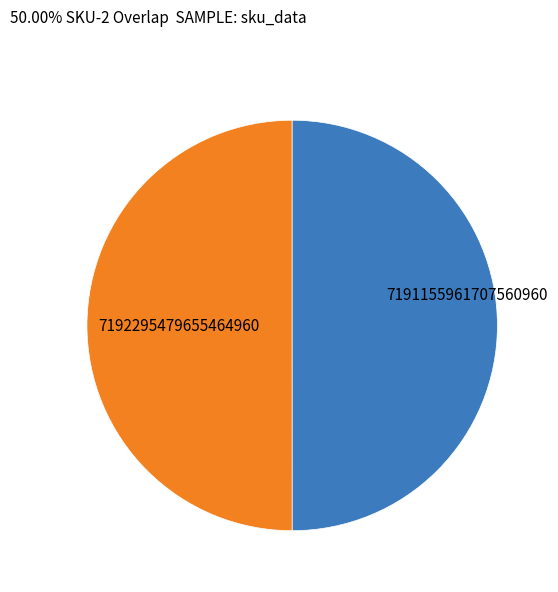

True or false: 7192295479655464960 accounts for 58% of the total.

False